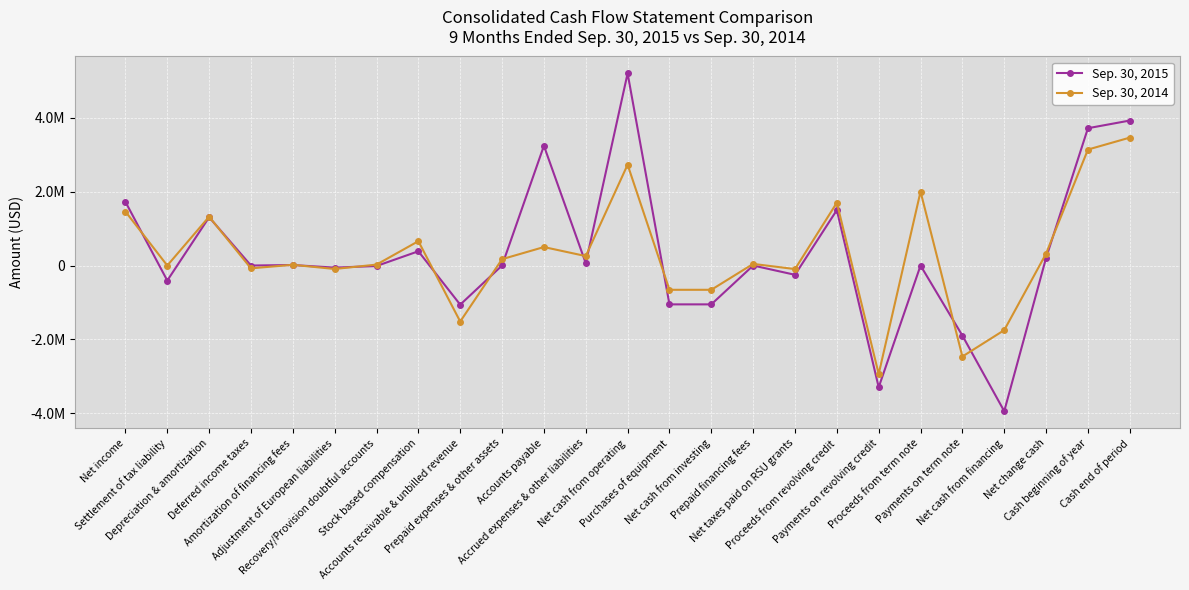

What is the total value across all series at Net change cash?

530206